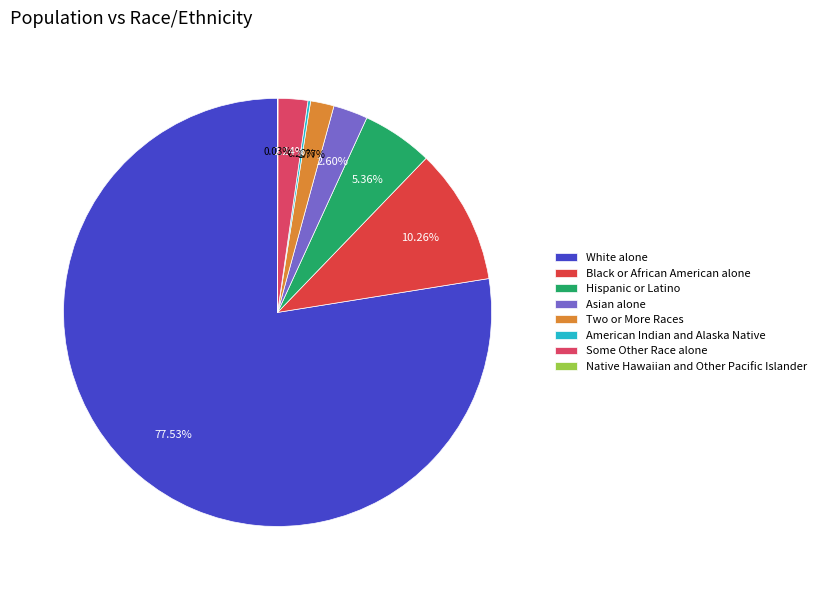

Combined, do Some Other Race alone and Two or More Races account for over 50%?

No